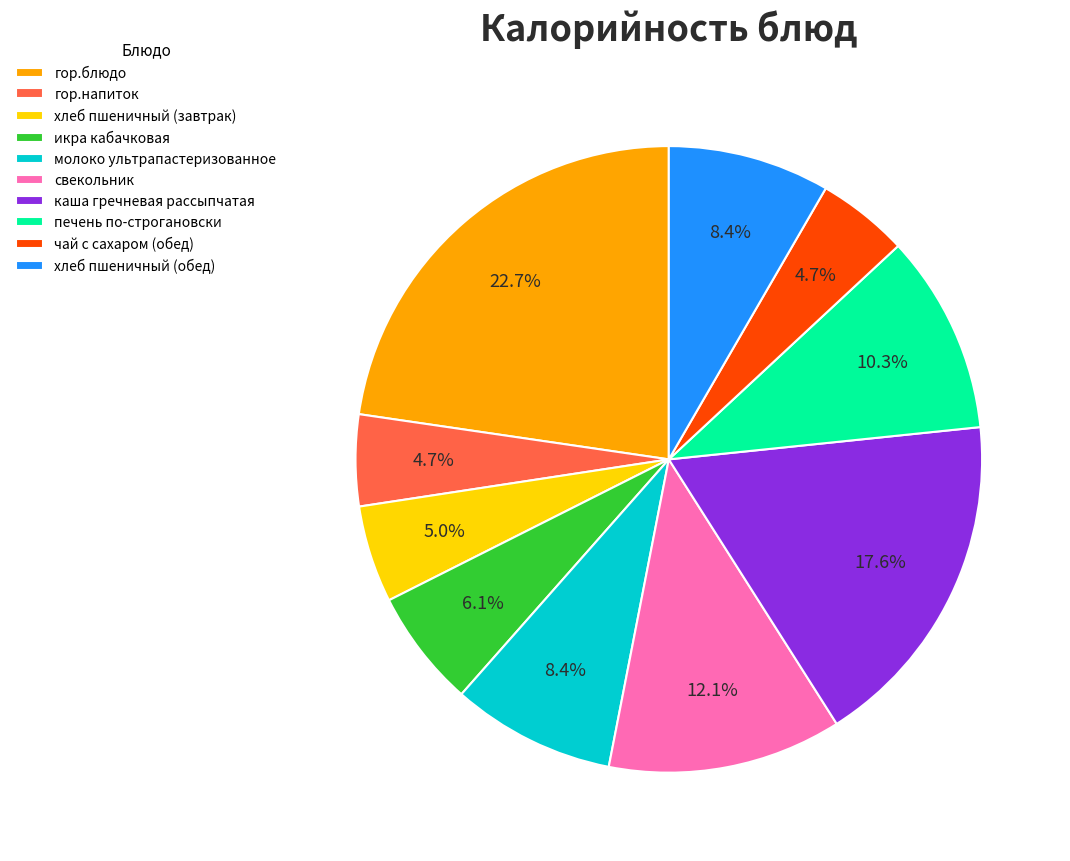

How much of the chart is everything except чай с сахаром (обед)?

95.3%